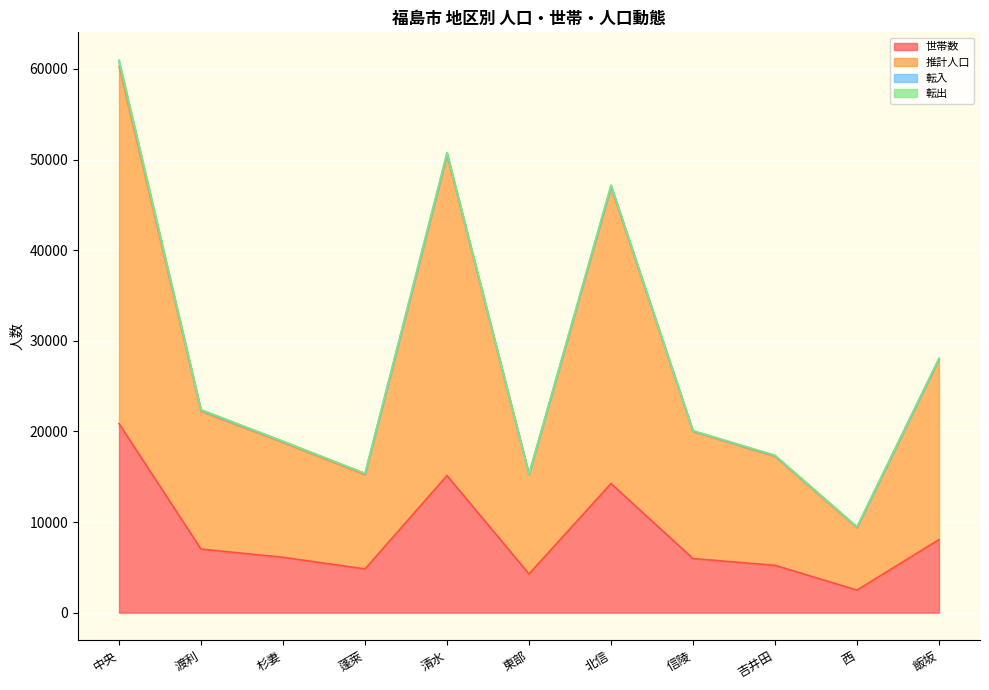

Where does the 世帯数 series first go above 6103?

中央